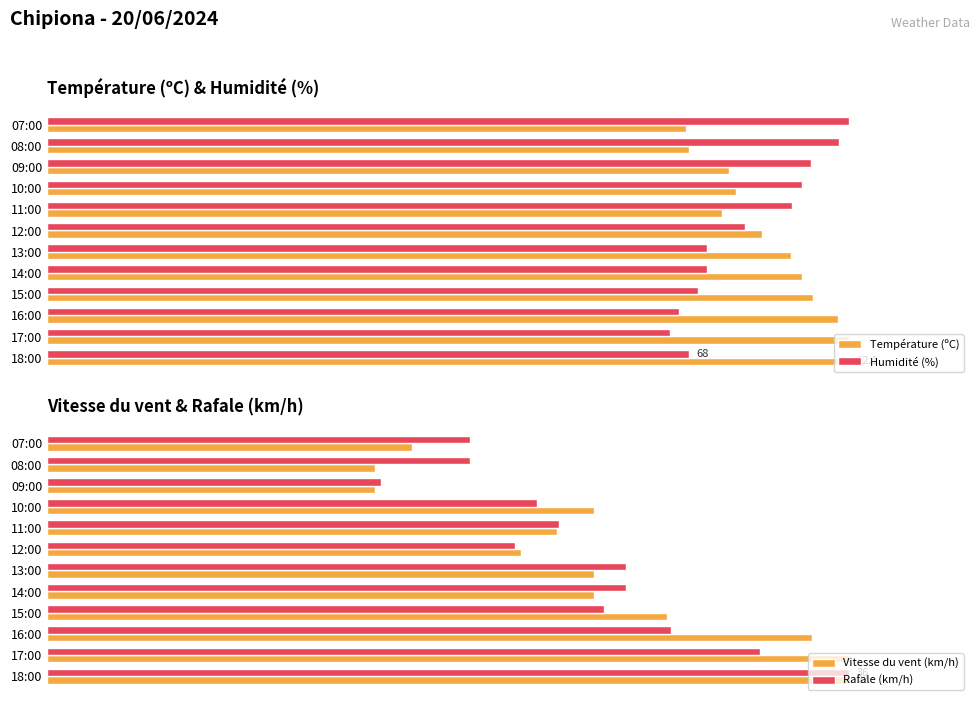

Where is Température (ºC) nearest to the value 89?

12:00